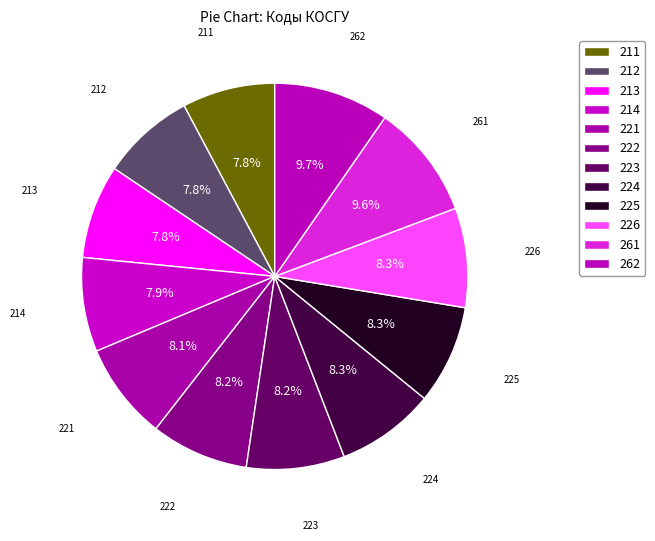

Count the number of slices in the pie.

12